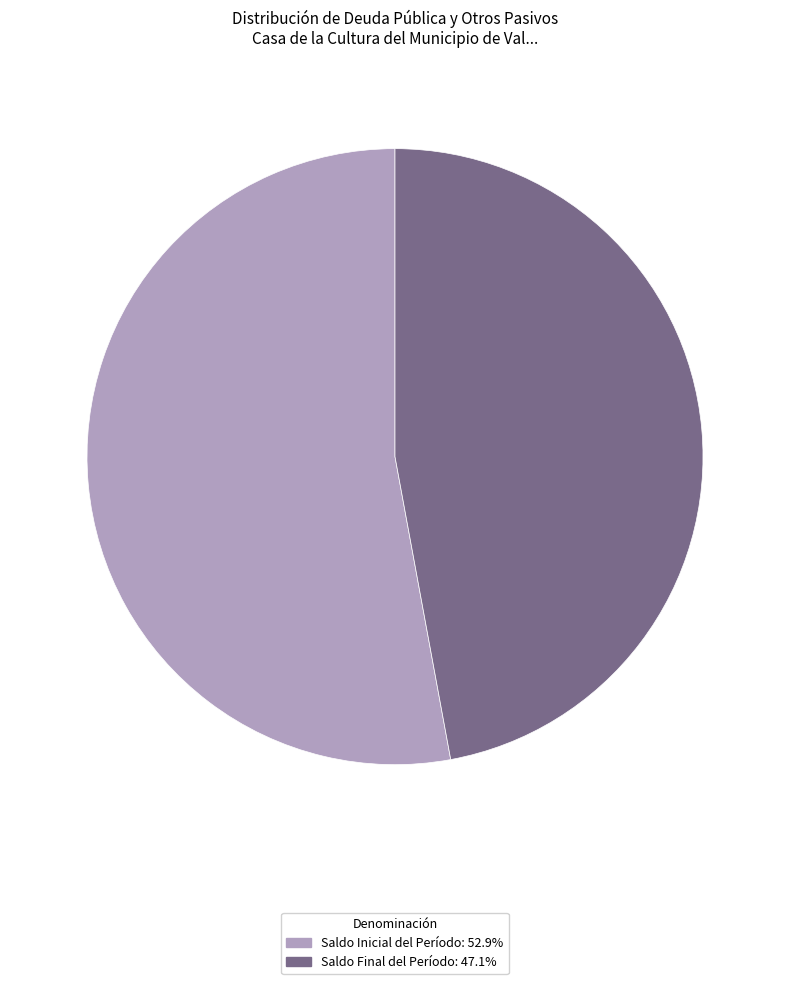

Rank the categories by value from highest to lowest.

Saldo Inicial del Período, Saldo Final del Período